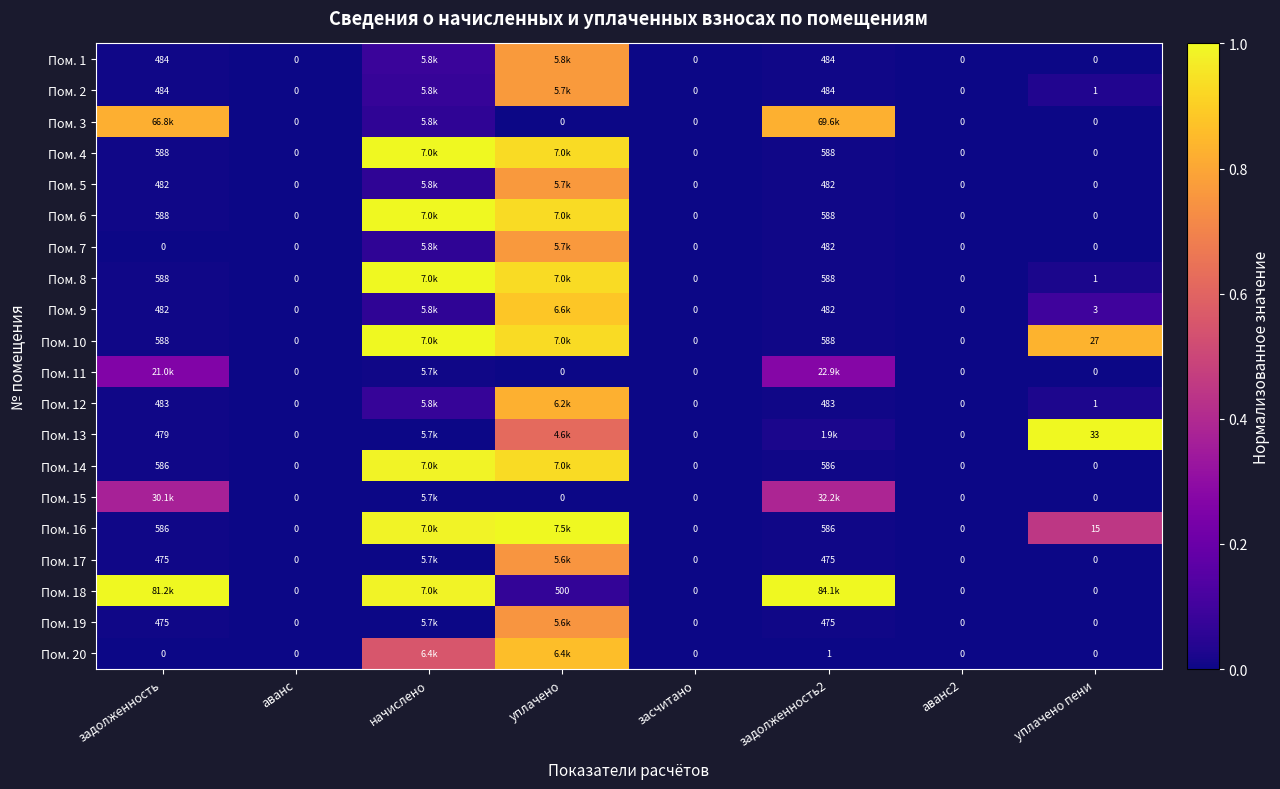

Is the value of Пом. 6 at задолженность greater than the value of Пом. 12 at задолженность?

Yes